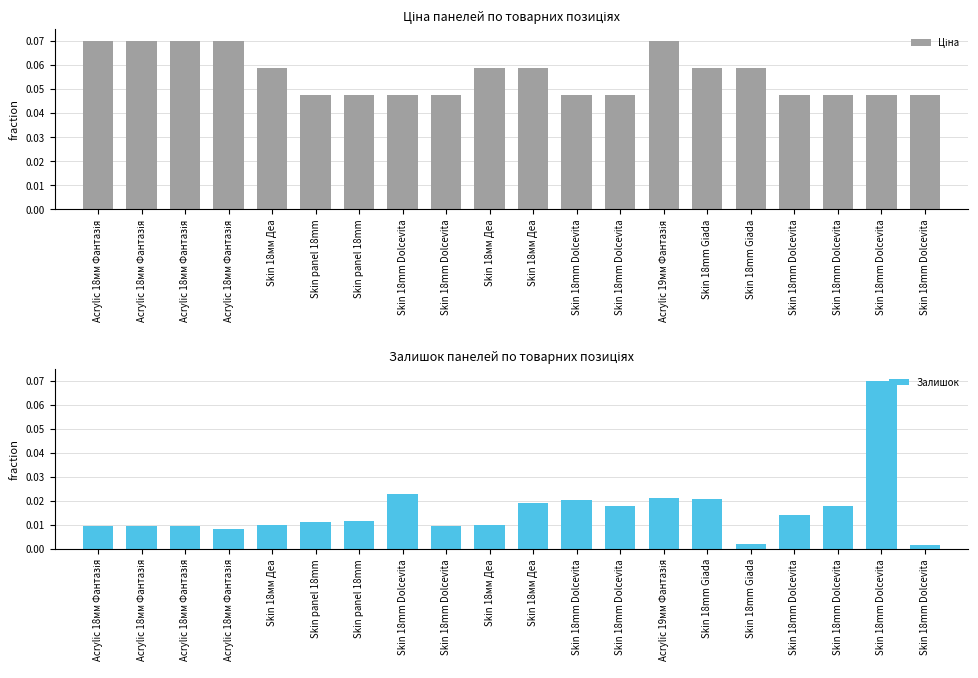

Reading right to left, extract all data points from this chart.

Ціна: 0.0	0.0	0.0	0.0	0.1	0.1	0.1	0.0	0.0	0.1	0.1	0.0	0.0	0.0	0.0	0.1	0.1	0.1	0.1	0.1
Залишок: 0.0	0.1	0.0	0.0	0.0	0.0	0.0	0.0	0.0	0.0	0.0	0.0	0.0	0.0	0.0	0.0	0.0	0.0	0.0	0.0